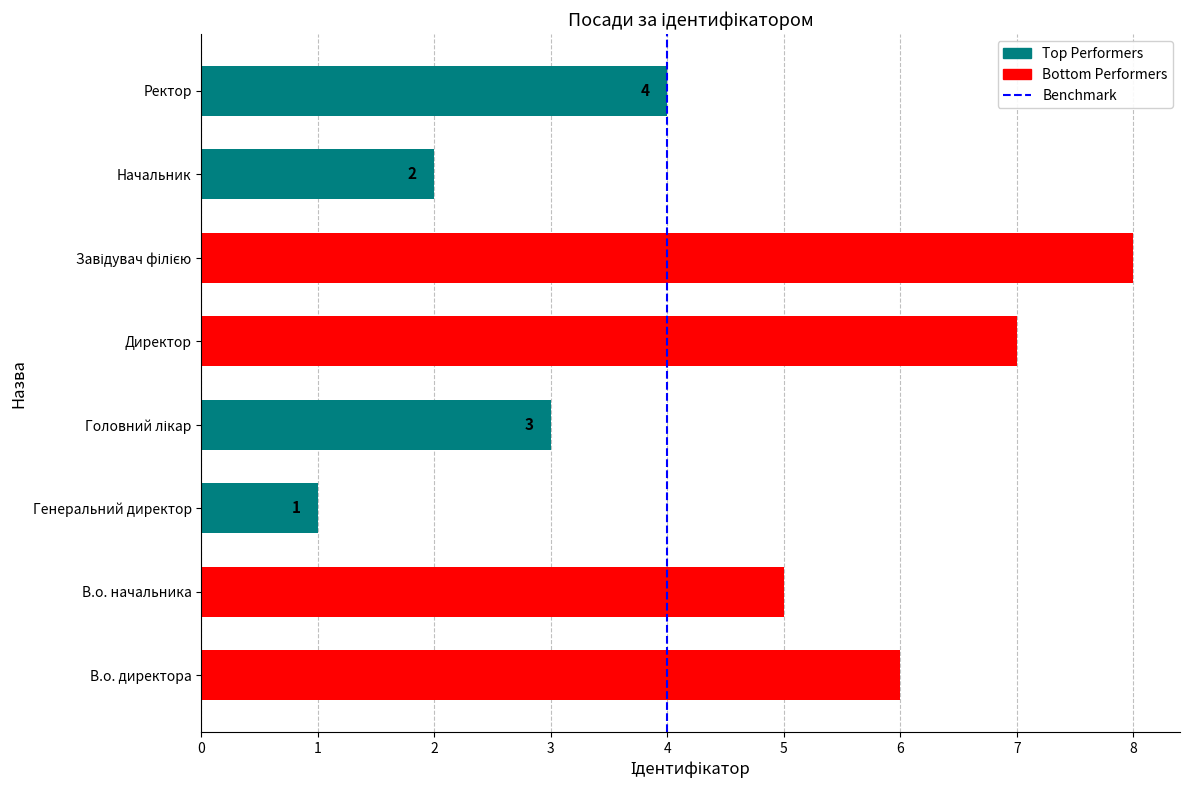

Which has a higher value, Начальник or Ректор?

Ректор